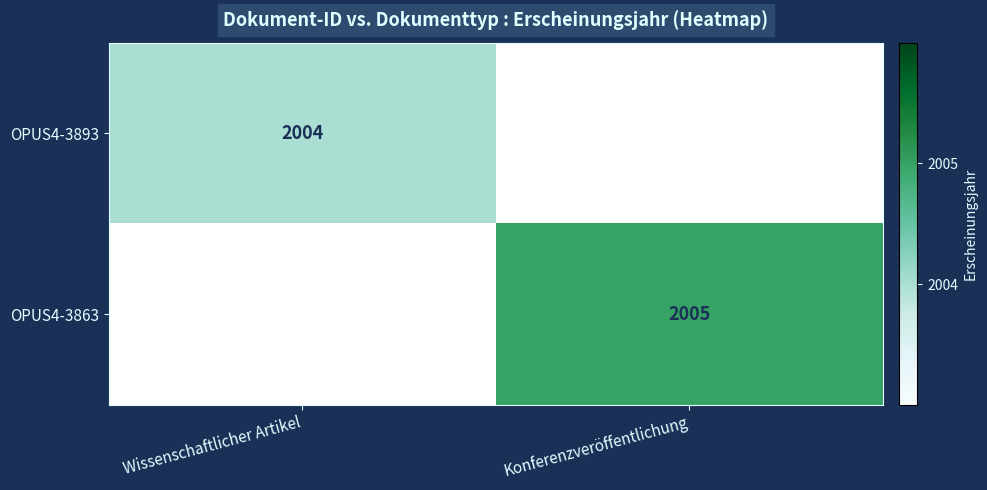

Which category has the highest value across all series?

Konferenzveröffentlichung